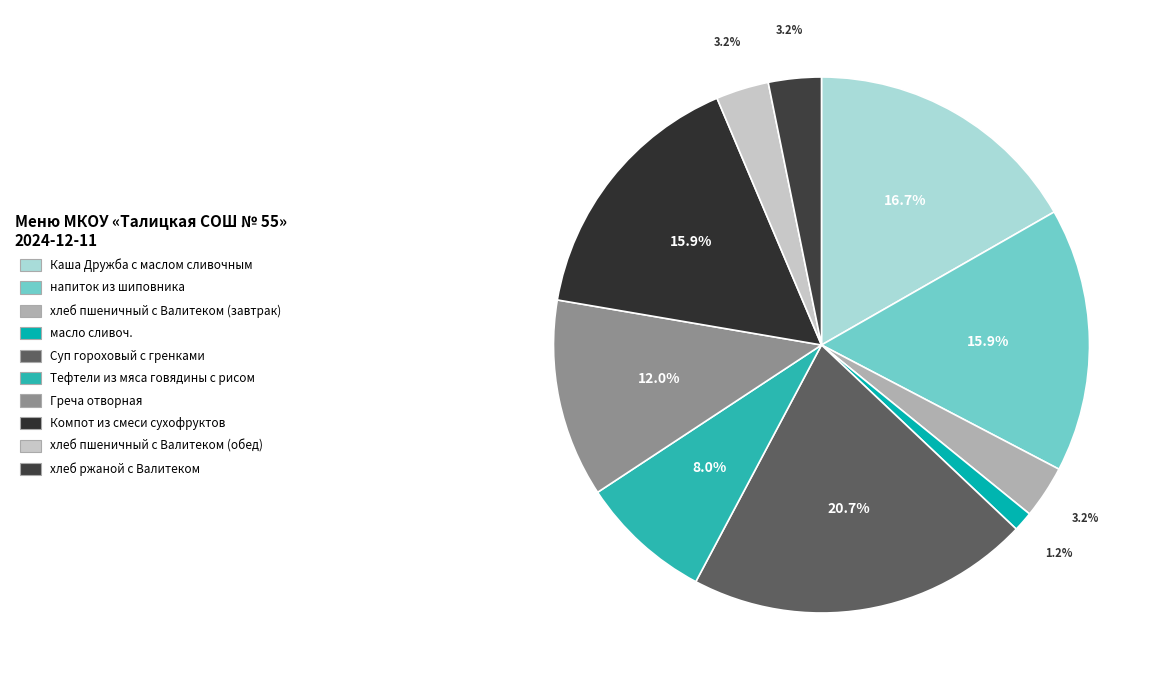

Rank the categories by value from lowest to highest.

масло сливоч., хлеб пшеничный с Валитеком (завтрак), хлеб пшеничный с Валитеком (обед), хлеб ржаной с Валитеком, Тефтели из мяса говядины с рисом, Греча отворная, напиток из шиповника, Компот из смеси сухофруктов, Каша Дружба с маслом сливочным, Суп гороховый с гренками